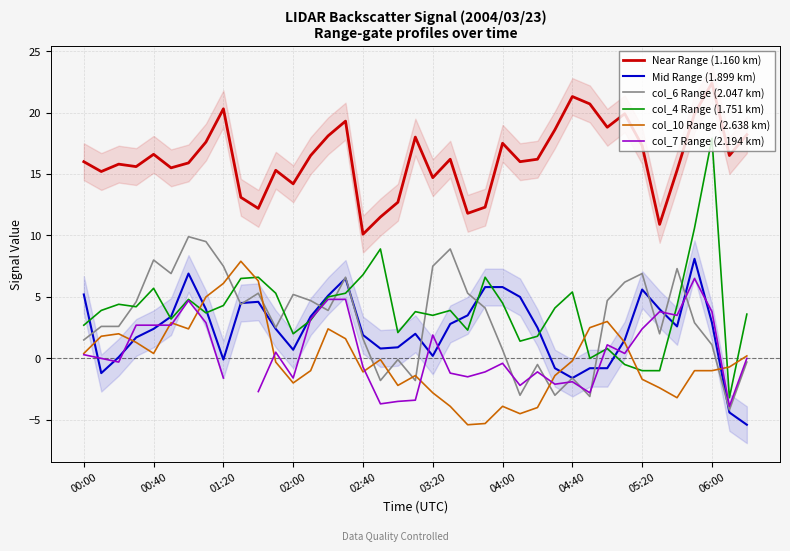

What is the maximum value for Near Range (1.160 km)?

22.4